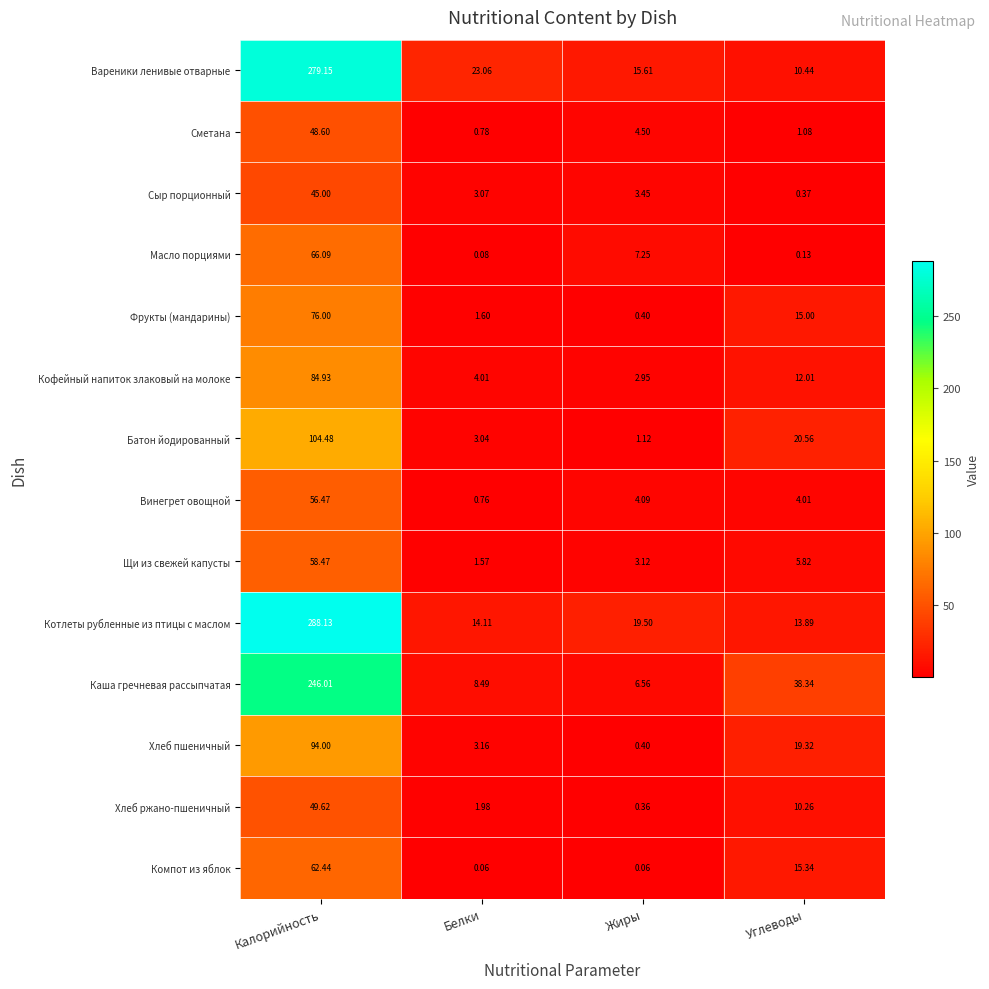

Which category has the highest value across all series?

Калорийность